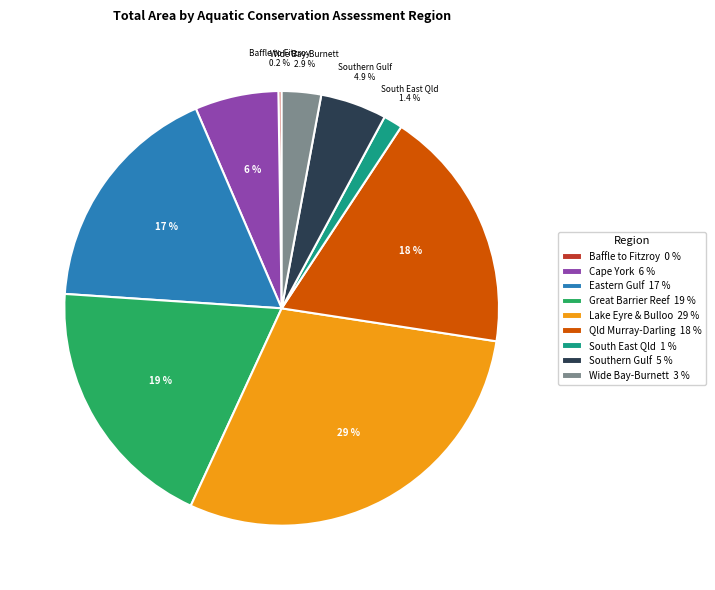

Is there a majority slice in this chart?

No